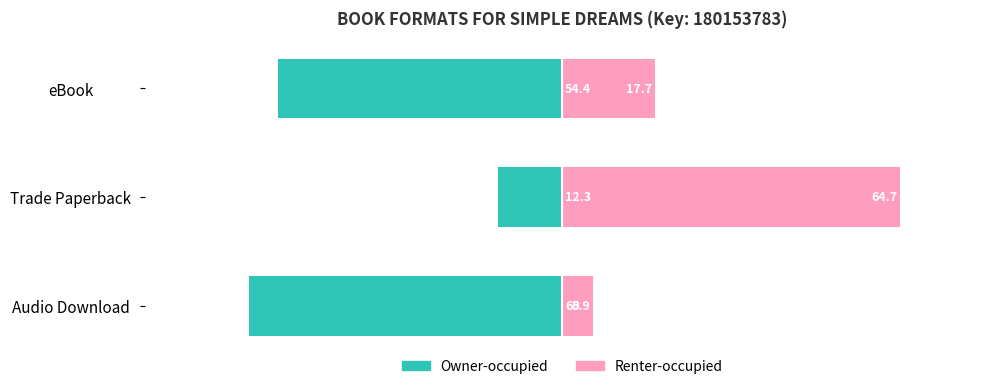

What is the sum of all Renter-occupied values?

88.3